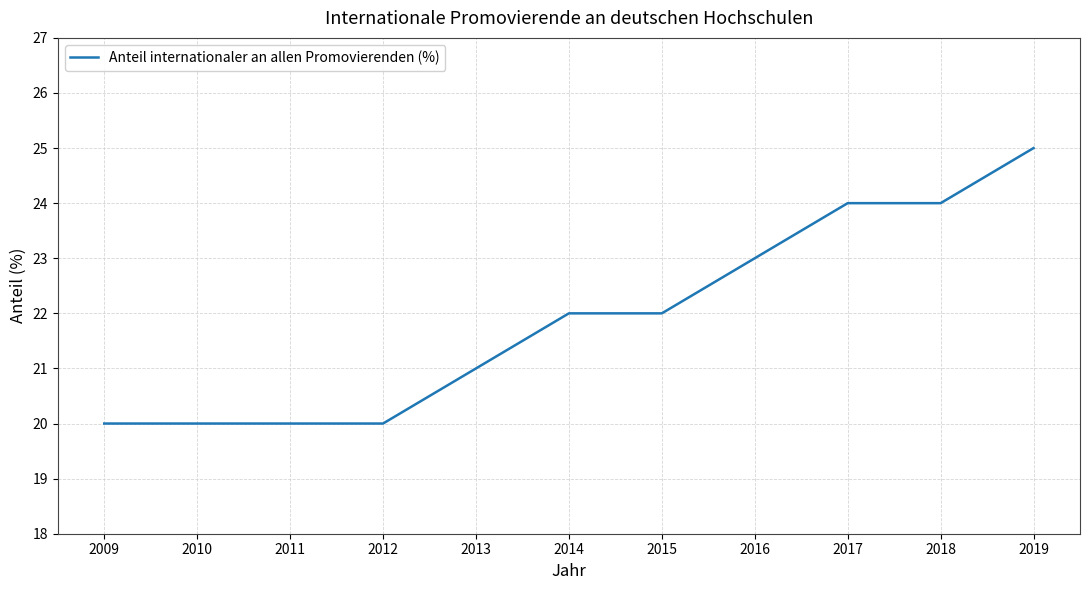

Which category has the highest value across all series?

2019